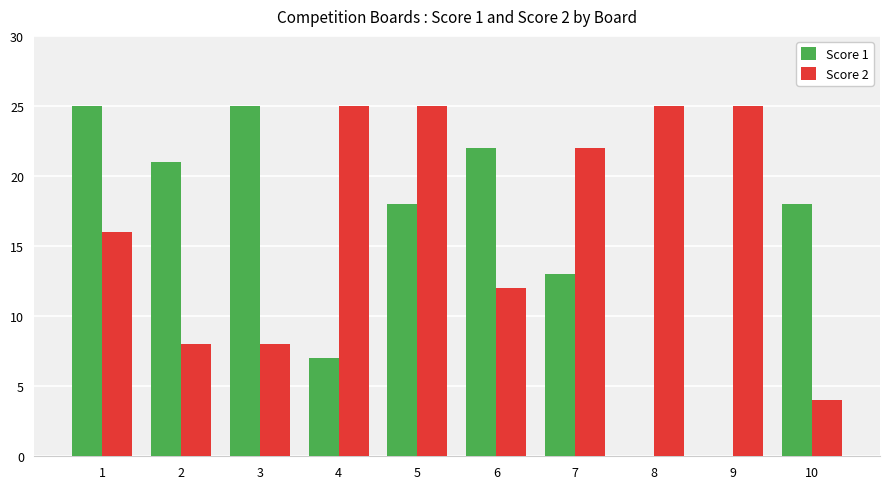

What is the greatest value displayed?

25